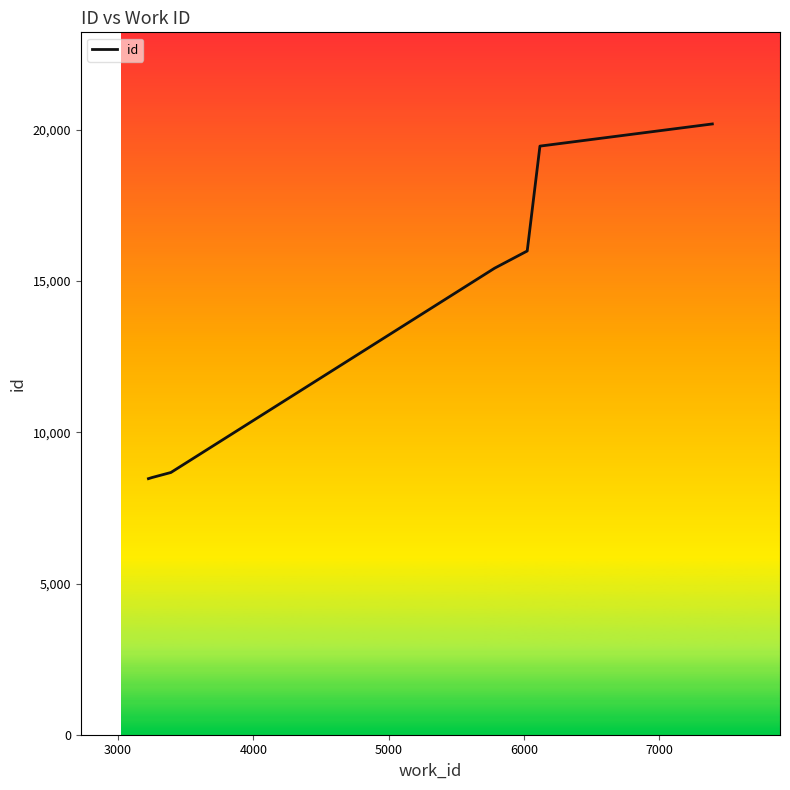

Does the chart have visible grid lines?

No